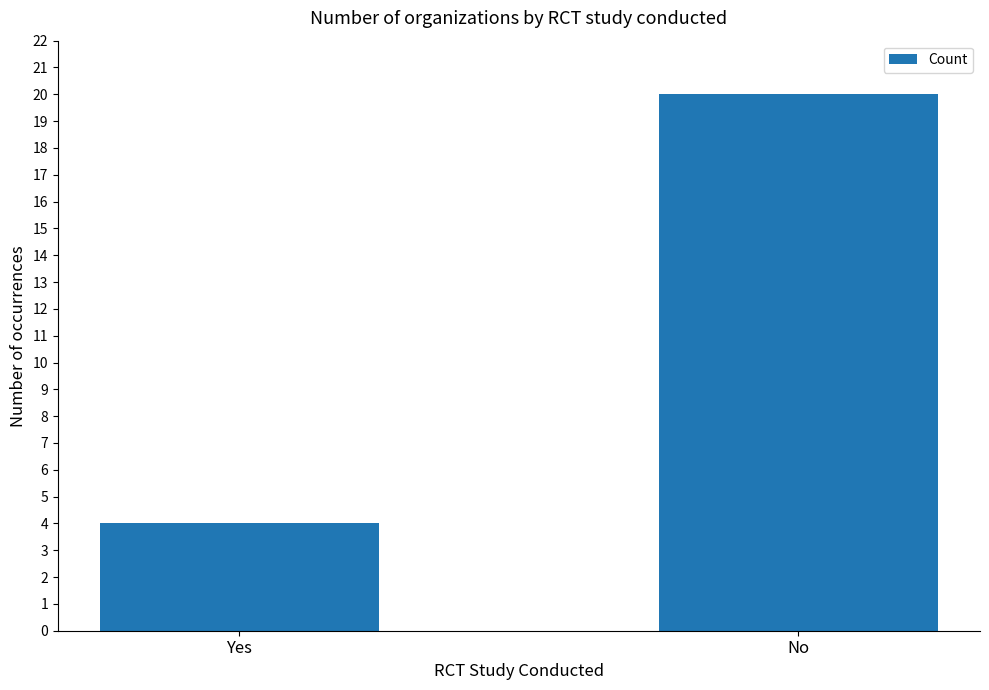

Is it true that the value at Yes is 4?

True